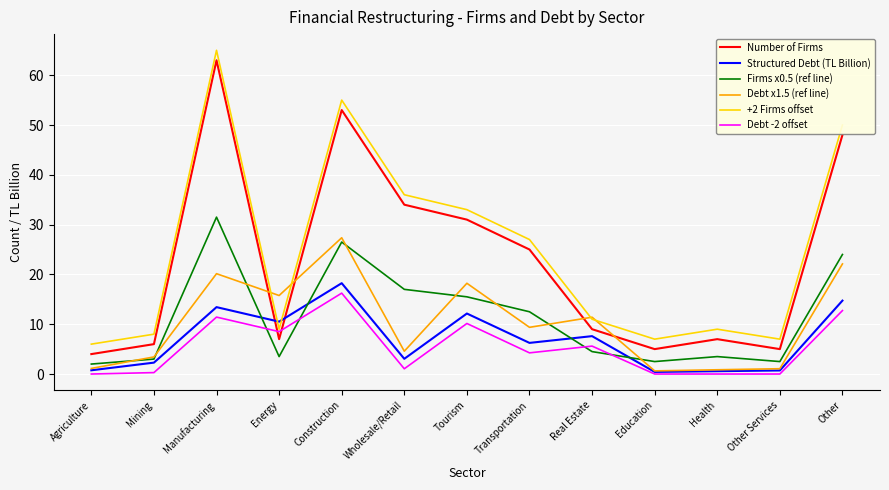

True or false: +2 Firms offset has a value of 36.0 at Wholesale/Retail.

True